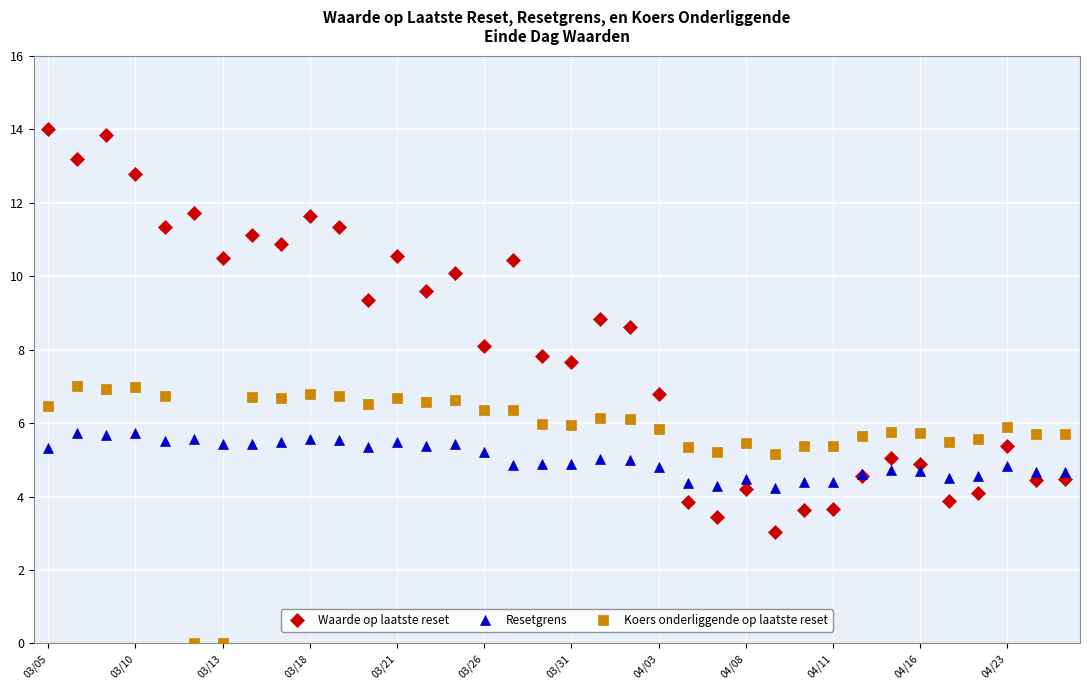

What is the highest value of the Resetgrens series?

5.7